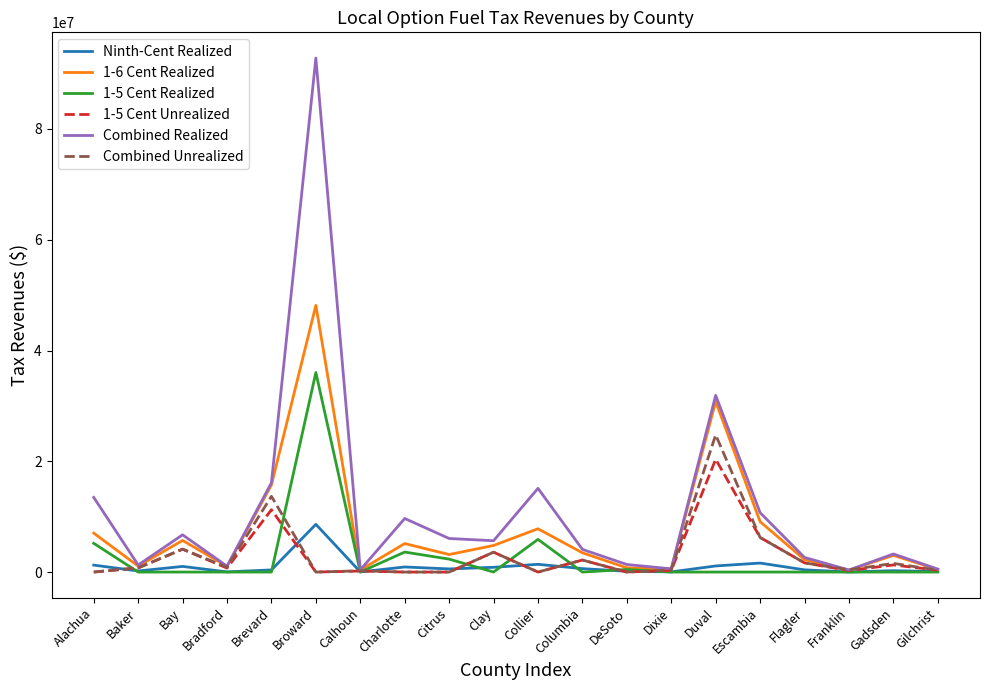

Which category has the highest value in the 1-5 Cent Realized series?

Broward